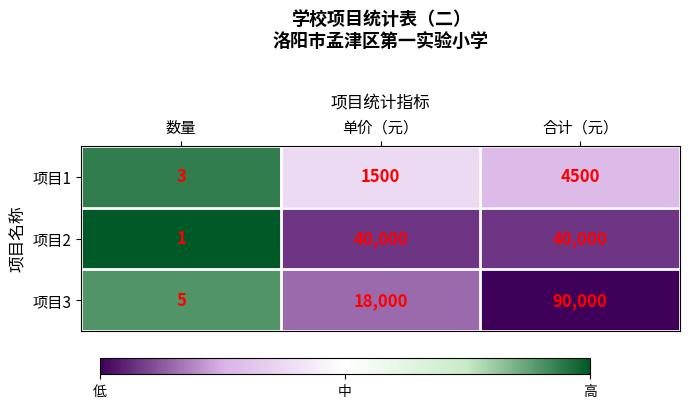

What is the spread (max minus min) of values at 单价（元）?

38500